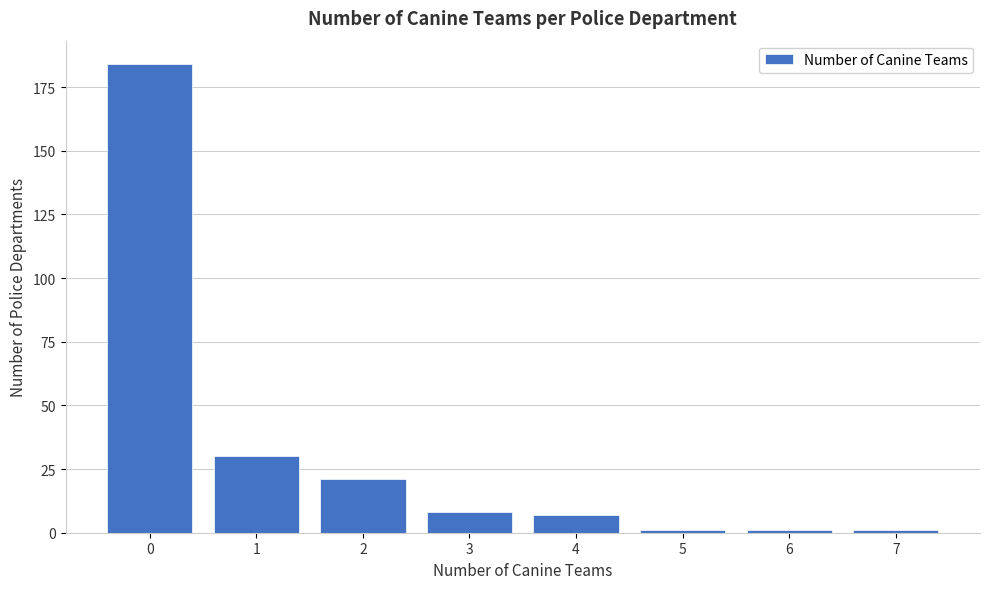

Reading right to left, list all the values displayed in this chart.

7=1	6=1	5=1	4=7	3=8	2=21	1=30	0=184